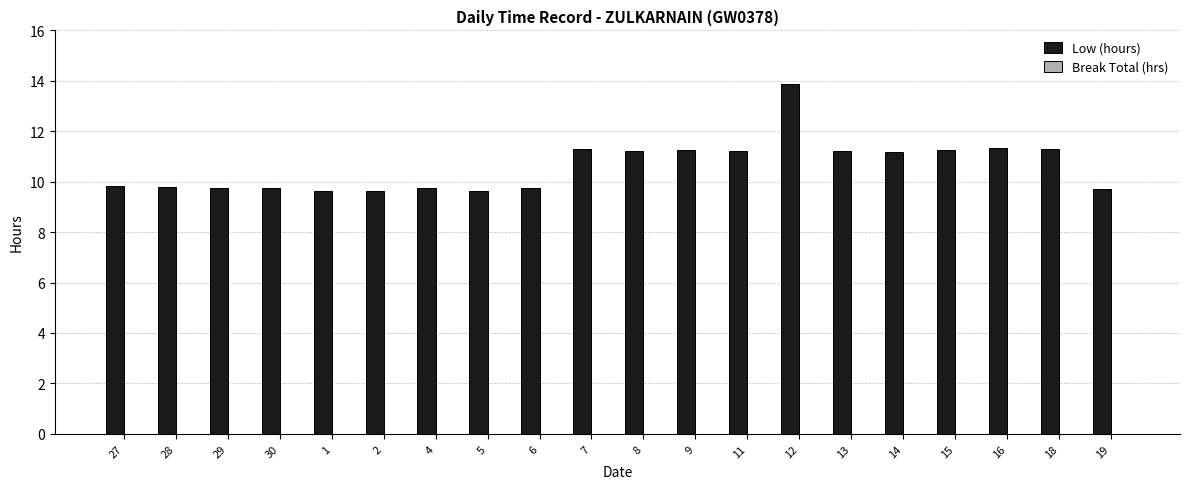

Between 11 and 28, which is larger?

11